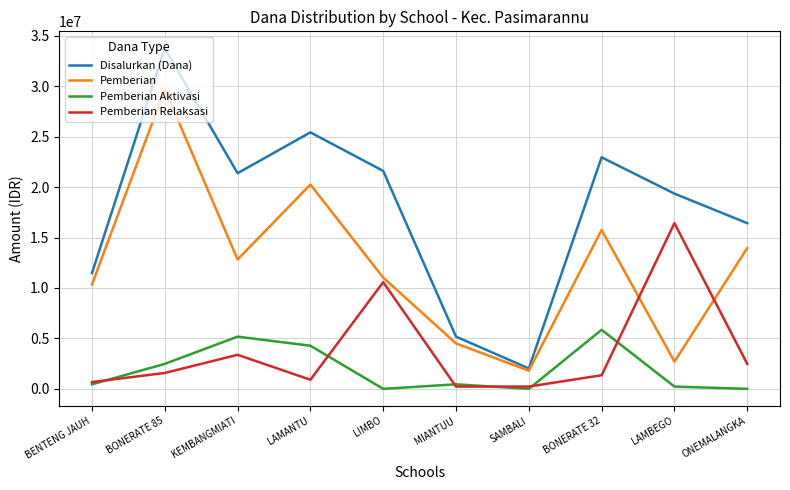

Reading left to right, what are all the values shown in this chart?

Disalurkan (Dana): 11475000	33750000	21375000	25425000	21600000	5175000	2025000	22950000	19350000	16425000
Pemberian: 10350000	29700000	12825000	20250000	11025000	4500000	1800000	15750000	2700000	13950000
Pemberian Aktivasi: 450000	2475000	5175000	4275000	0	450000	0	5850000	225000	0
Pemberian Relaksasi: 675000	1575000	3375000	900000	10575000	225000	225000	1350000	16425000	2475000